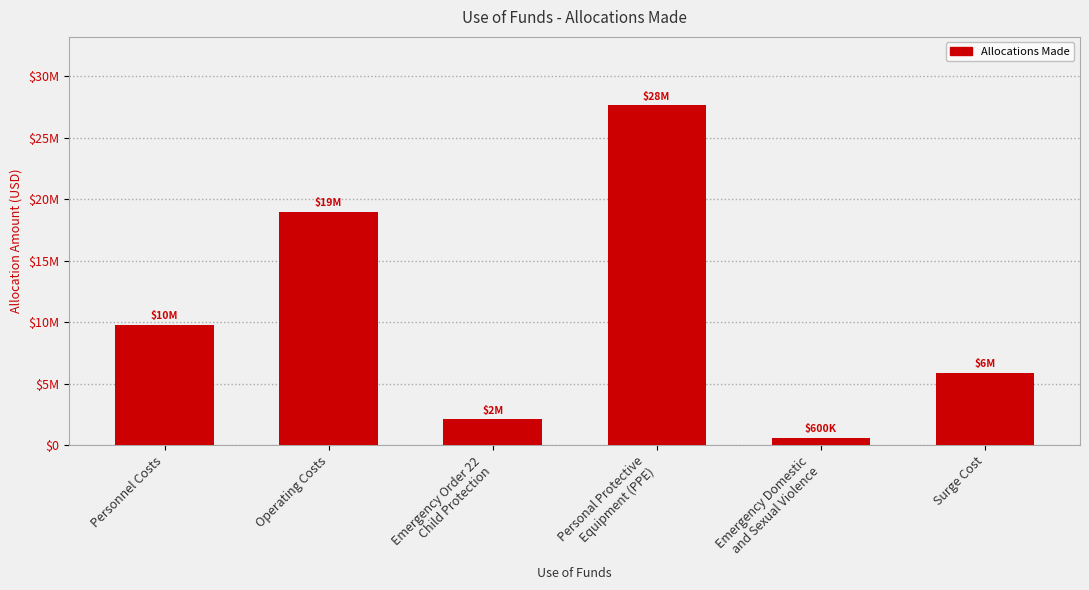

What is the greatest value displayed?

27656073